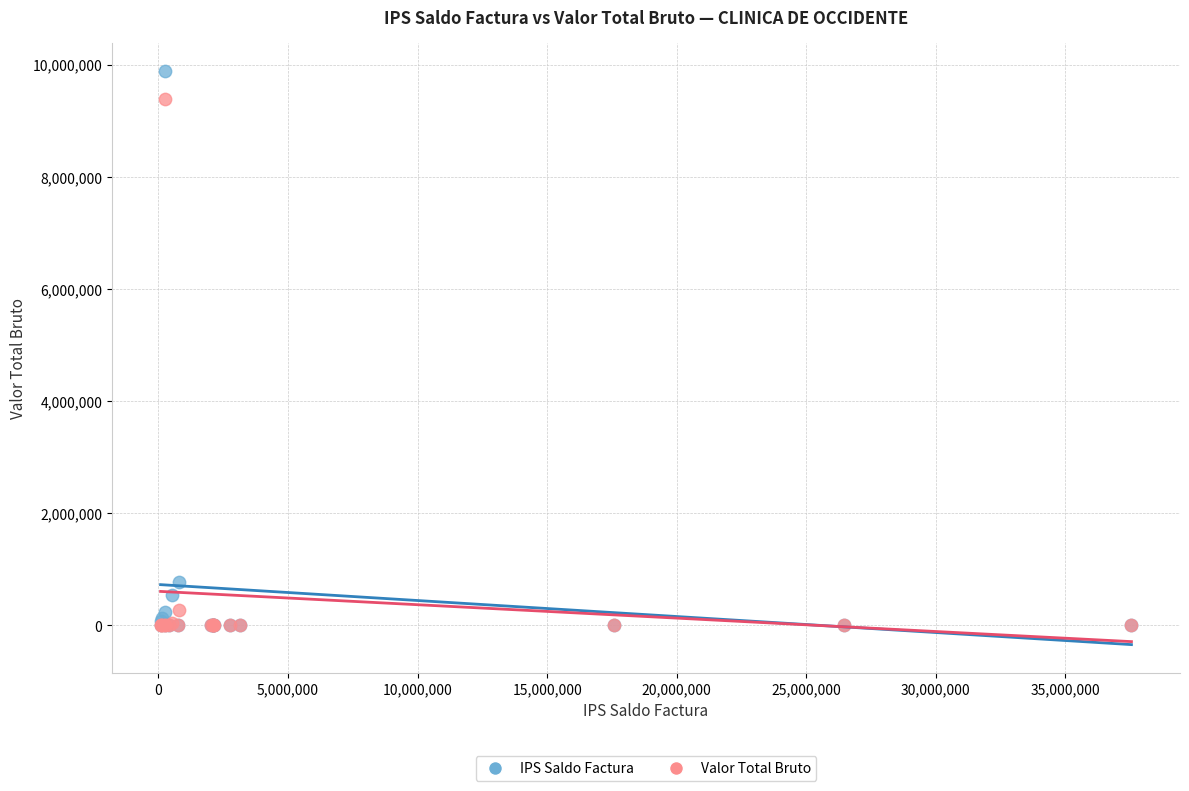

In the Valor Total Bruto series, what Y value is closest to 4689003?

279207